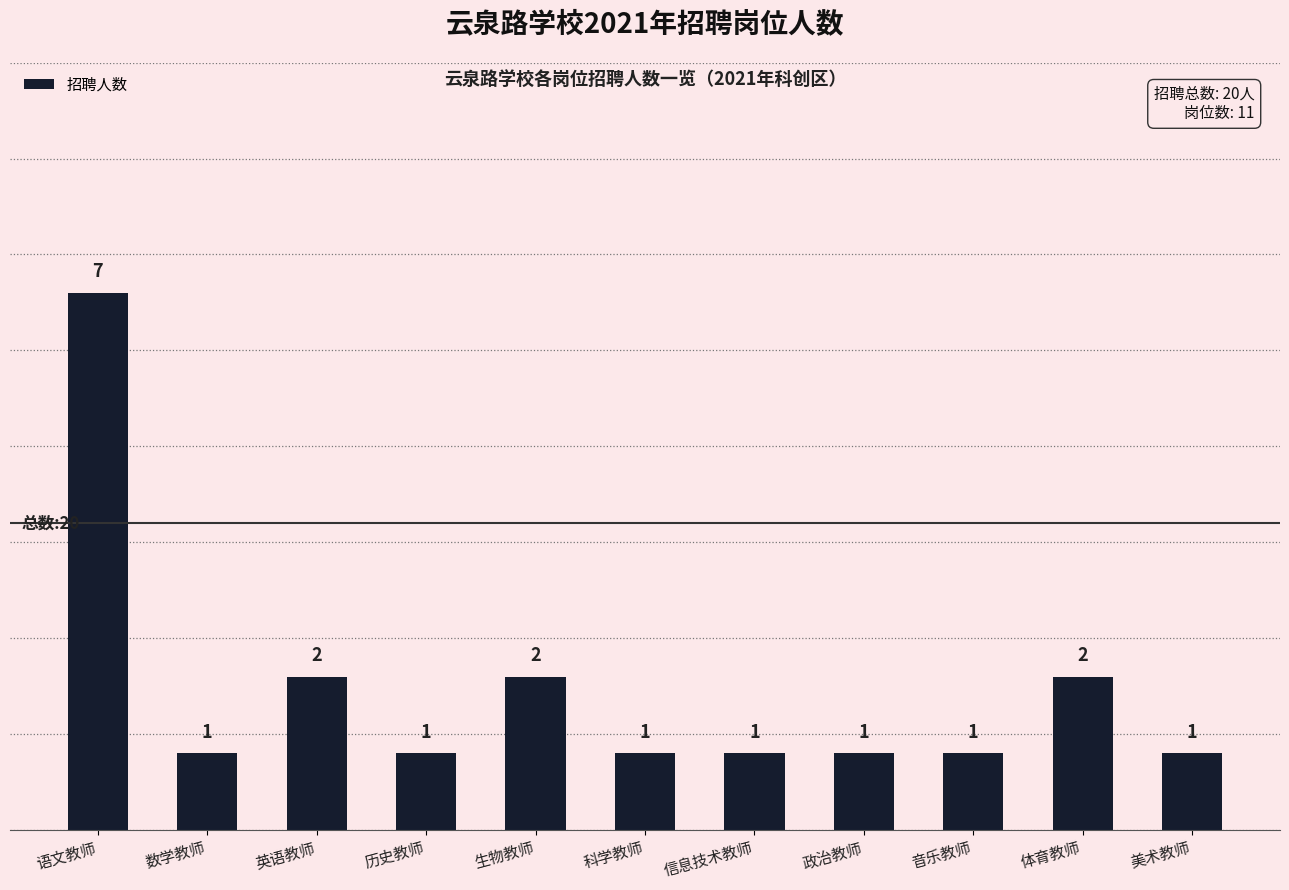

Reading left to right, what are all the values shown in this chart?

7	1	2	1	2	1	1	1	1	2	1